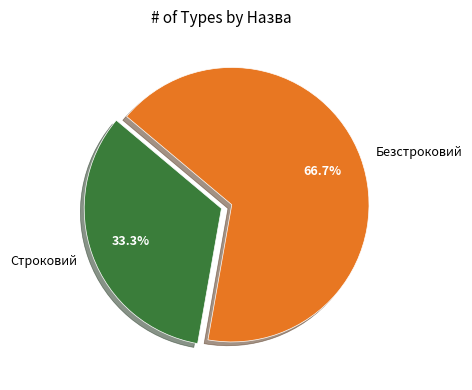

What is the majority slice?

Безстроковий